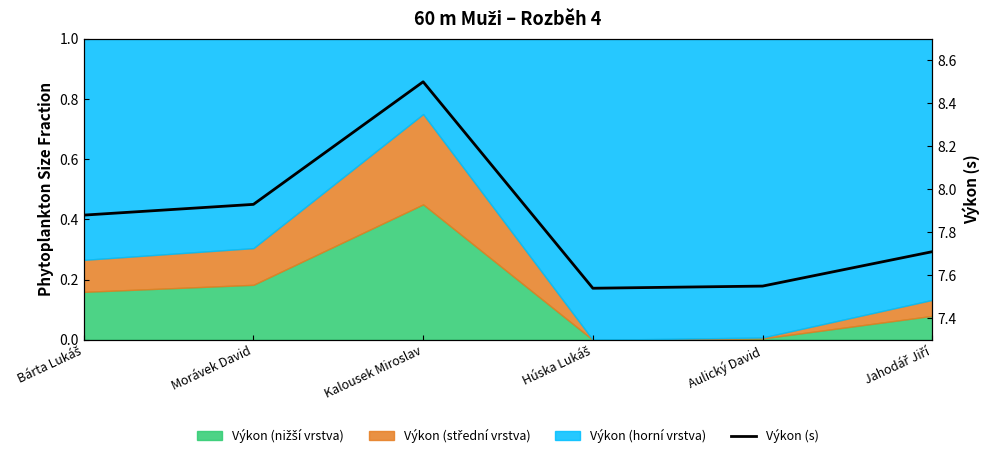

Read the value at Aulický David.

7.5